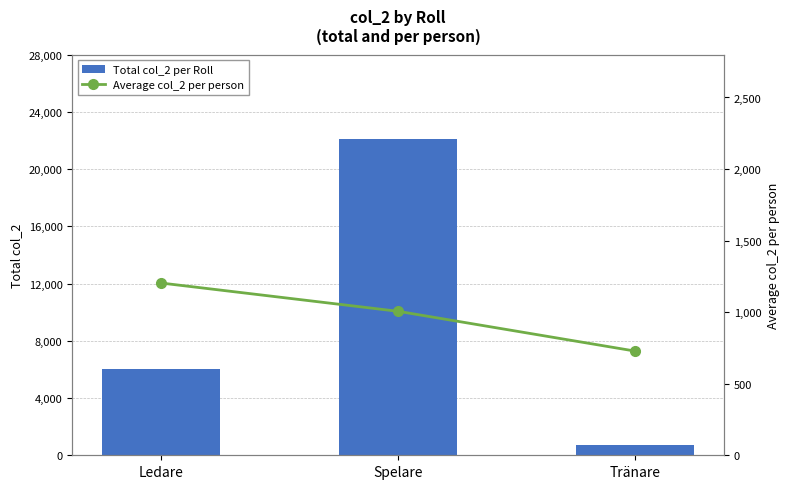

Which series has the widest spread of values?

Total col_2 per Roll